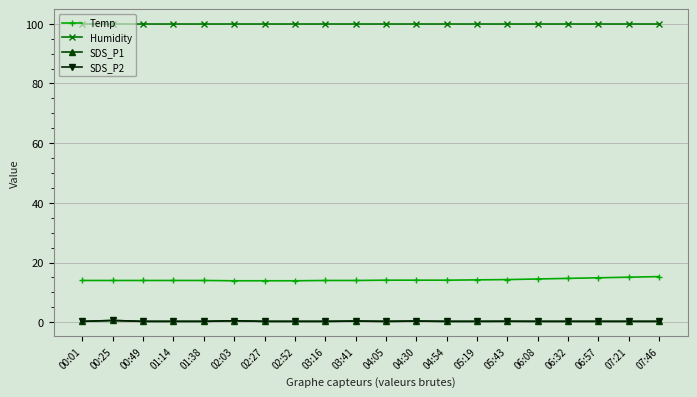

What is the difference between the maximum and minimum values in the Temp series?

1.4